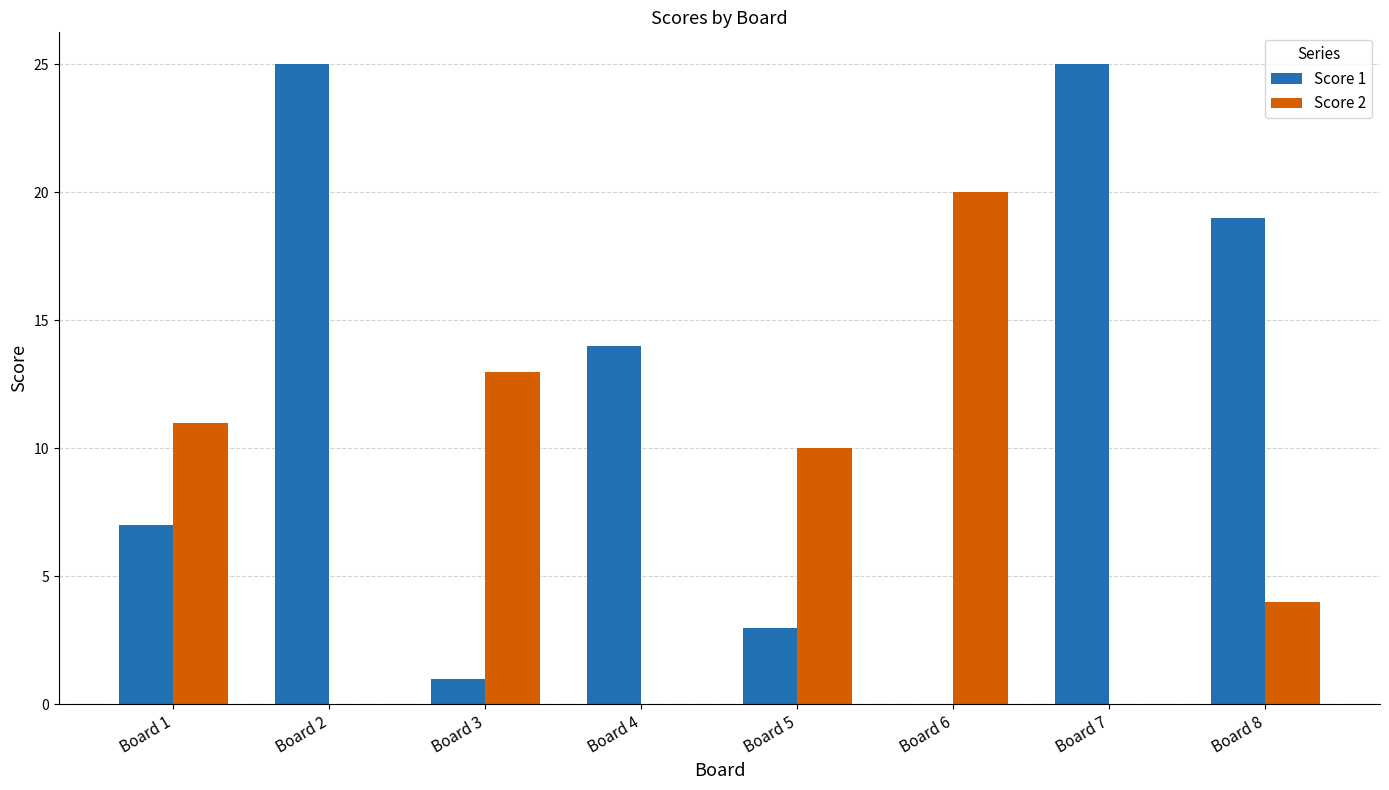

Between Board 1 and Board 7, which series saw the biggest shift?

Score 1